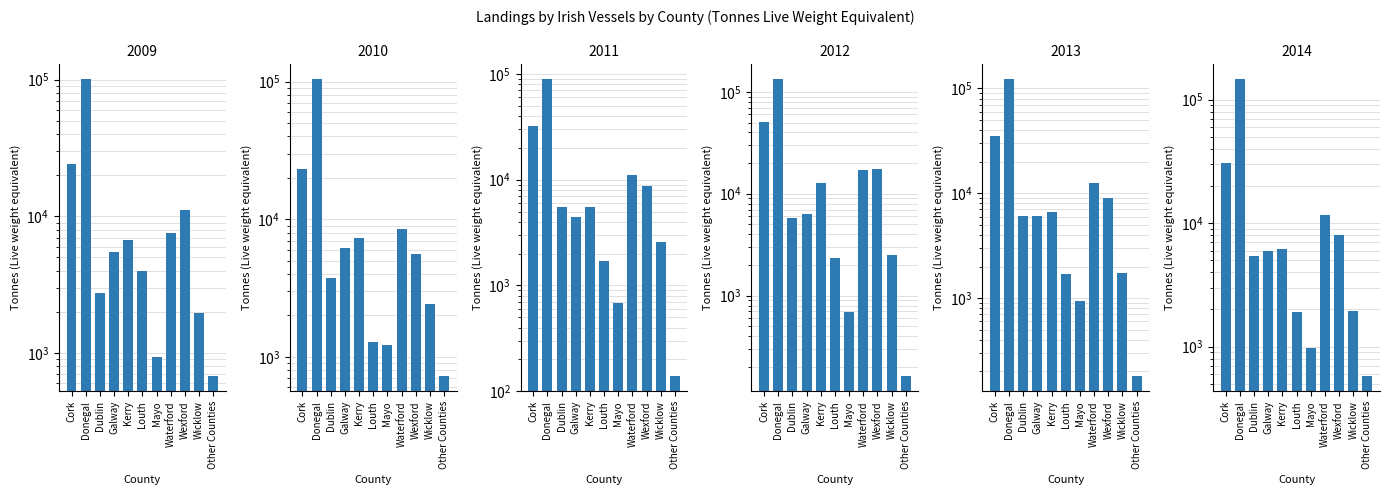

At Mayo, list the series in order from smallest to largest.

2011, 2012, 2009, 2013, 2014, 2010